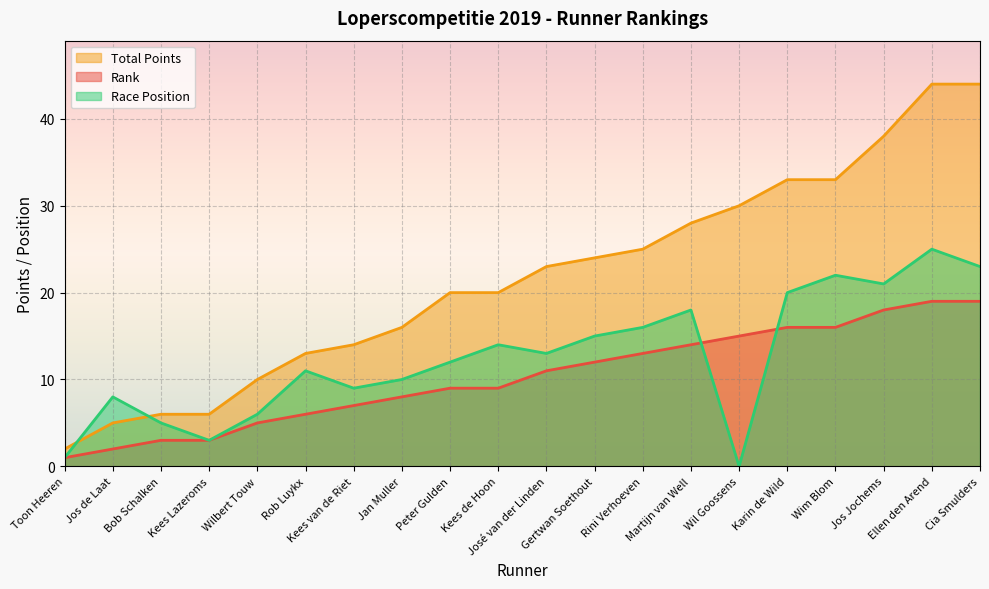

Reading left to right, transcribe all the data shown in this chart.

Rank: Toon Heeren=1	Jos de Laat=2	Bob Schalken=3	Kees Lazeroms=3	Wilbert Touw=5	Rob Luykx=6	Kees van de Riet=7	Jan Muller=8	Peter Gulden=9	Kees de Hoon=9	José van der Linden=11	Gertwan Soethout=12	Rini Verhoeven=13	Martijn van Well=14	Wil Goossens=15	Karin de Wild=16	Wim Blom=16	Jos Jochems=18	Ellen den Arend=19	Cia Smulders=19
Total Points: Toon Heeren=2	Jos de Laat=5	Bob Schalken=6	Kees Lazeroms=6	Wilbert Touw=10	Rob Luykx=13	Kees van de Riet=14	Jan Muller=16	Peter Gulden=20	Kees de Hoon=20	José van der Linden=23	Gertwan Soethout=24	Rini Verhoeven=25	Martijn van Well=28	Wil Goossens=30	Karin de Wild=33	Wim Blom=33	Jos Jochems=38	Ellen den Arend=44	Cia Smulders=44
Race Position: Toon Heeren=1	Jos de Laat=8	Bob Schalken=5	Kees Lazeroms=3	Wilbert Touw=6	Rob Luykx=11	Kees van de Riet=9	Jan Muller=10	Peter Gulden=12	Kees de Hoon=14	José van der Linden=13	Gertwan Soethout=15	Rini Verhoeven=16	Martijn van Well=18	Wil Goossens=0	Karin de Wild=20	Wim Blom=22	Jos Jochems=21	Ellen den Arend=25	Cia Smulders=23